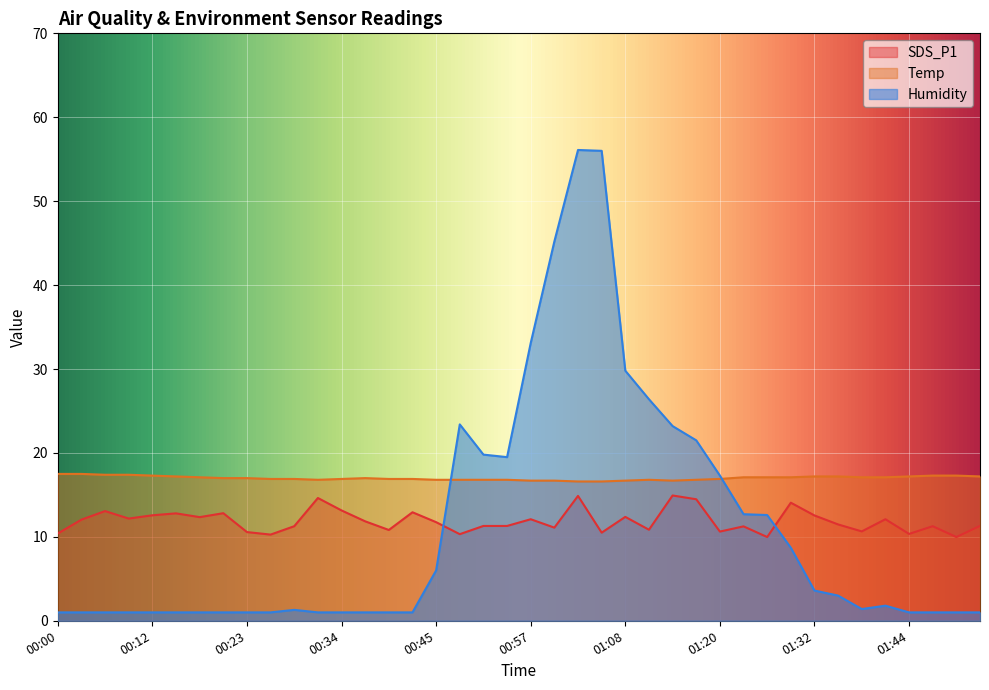

What is the spread (max minus min) of values at 00:54?

8.2